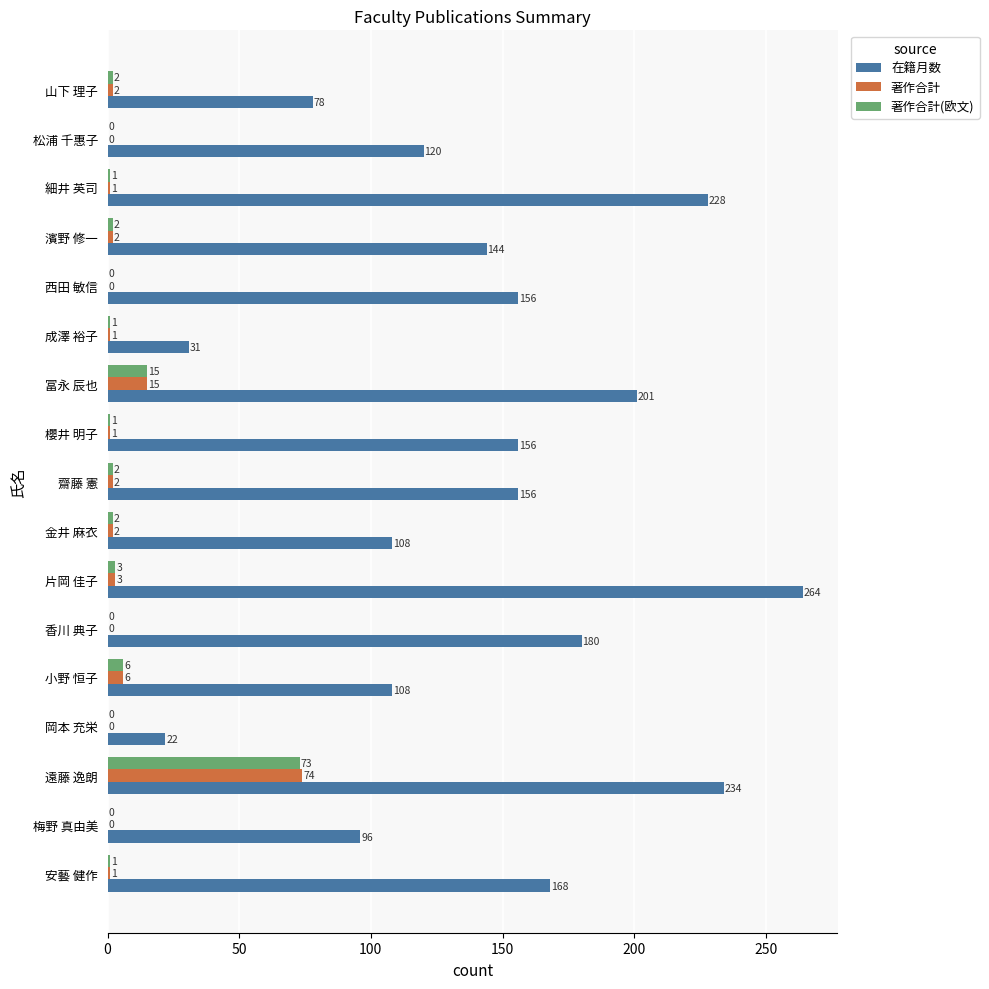

Where is 著作合計(欧文) nearest to the value 36?

冨永 辰也